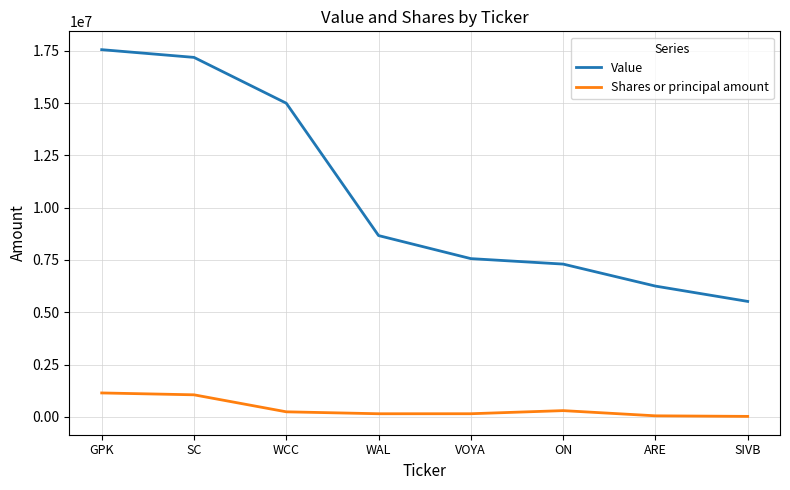

Is this an area chart (filled region under the line)?

No